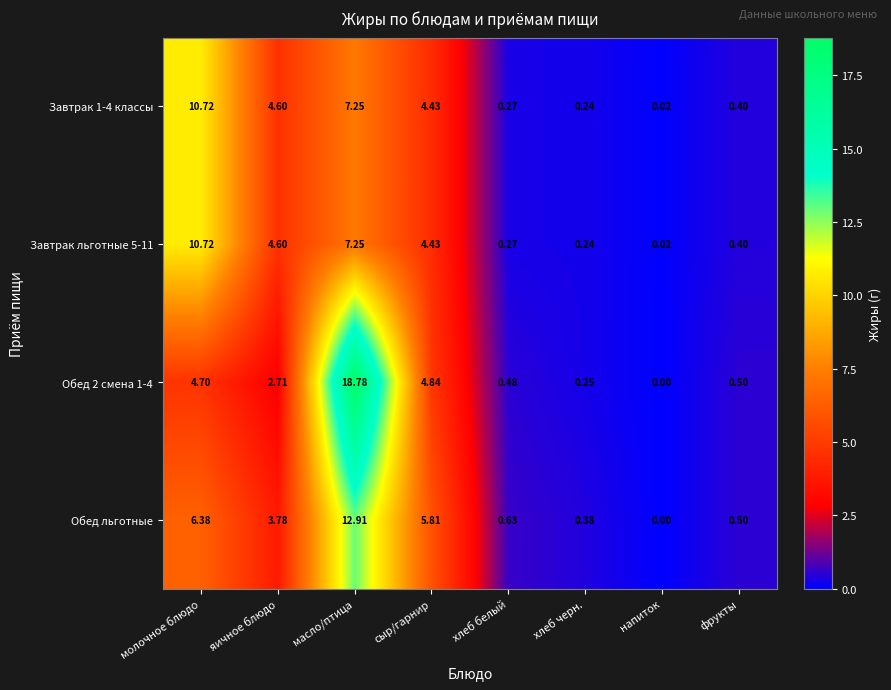

What is the maximum value shown in the chart?

18.8